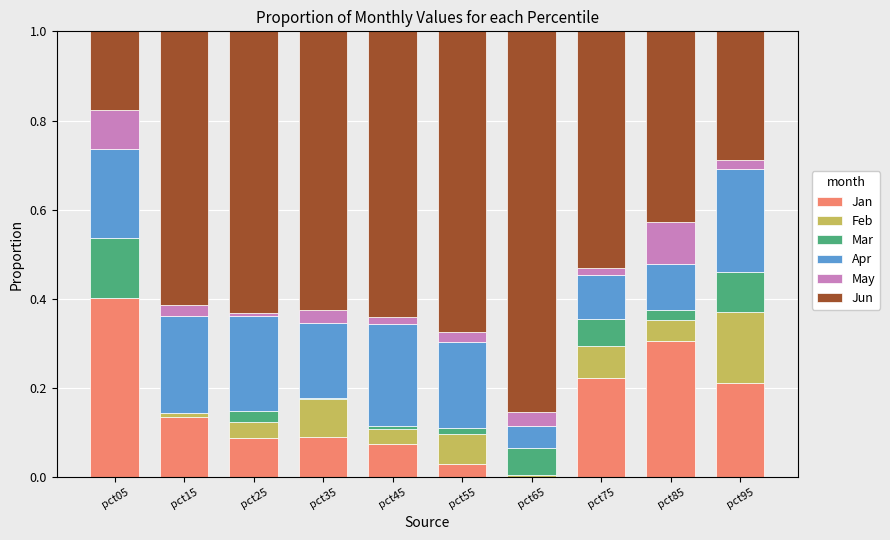

True or false: Jan has a value of 0.2 at pct15.

False